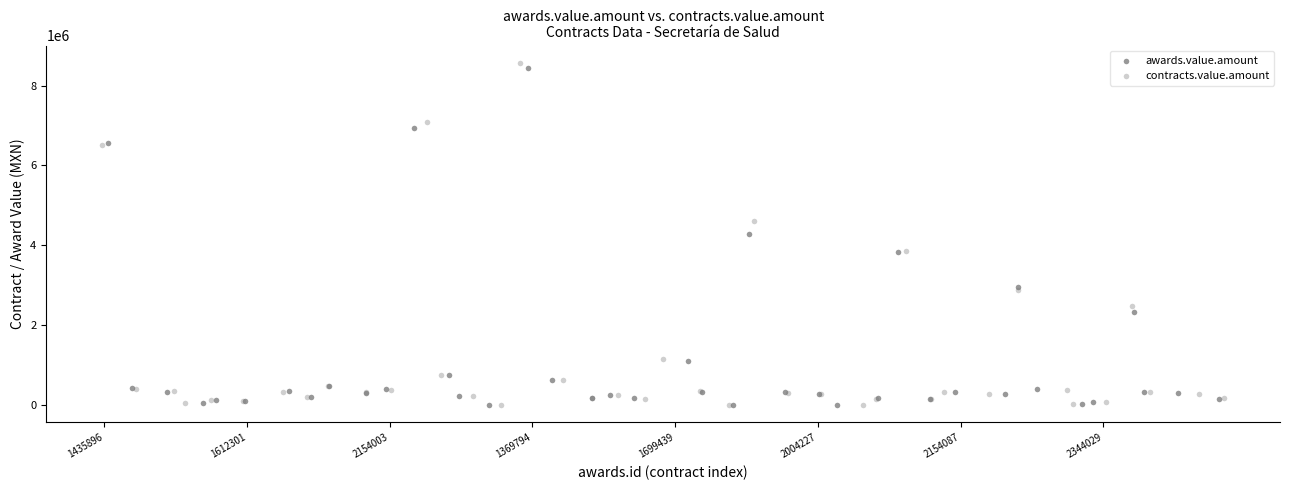

Which series contains the highest Y value?

contracts.value.amount